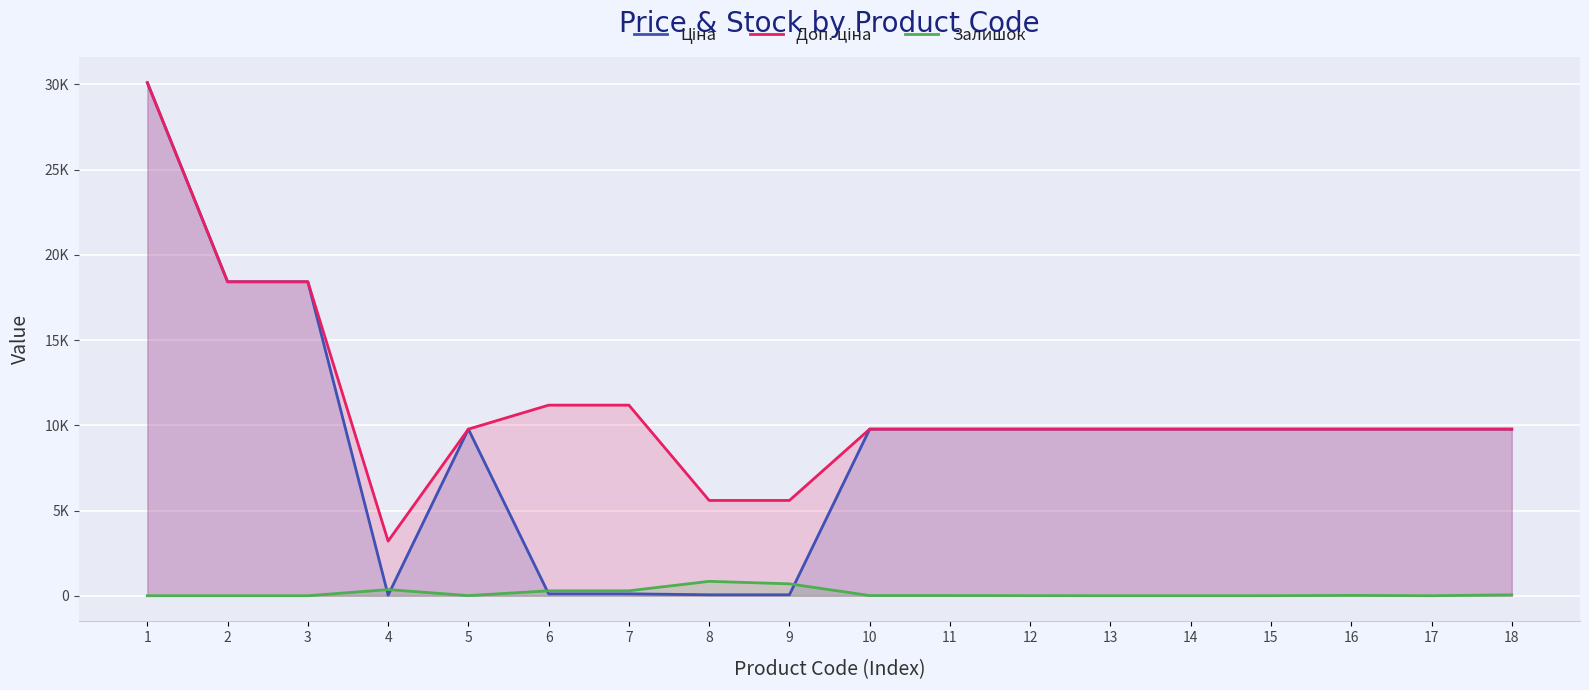

Where is Залишок nearest to the value 422?

4